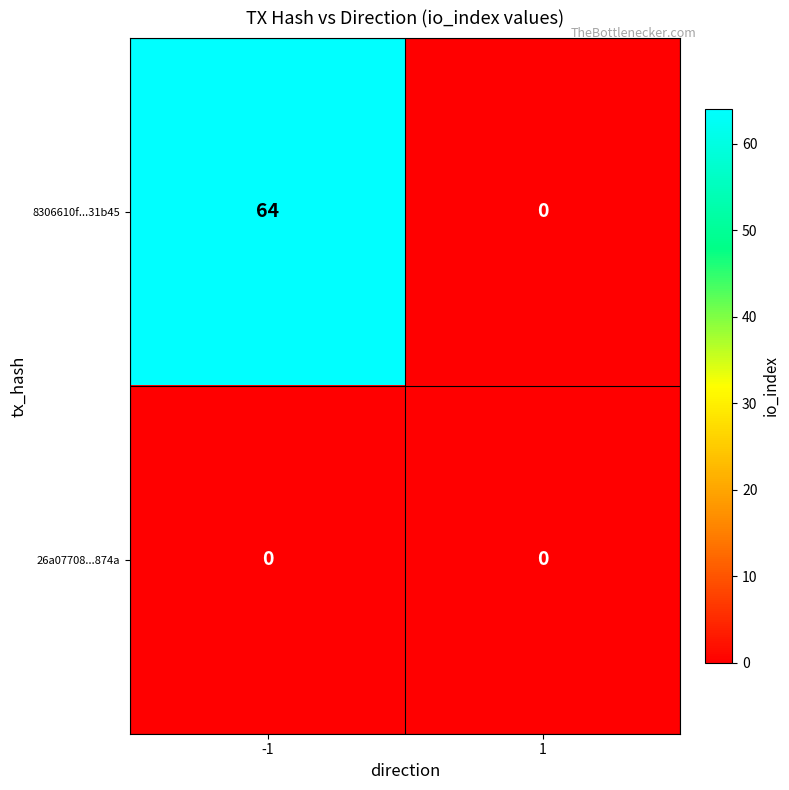

What is the highest value of the 8306610f...31b45 series?

64